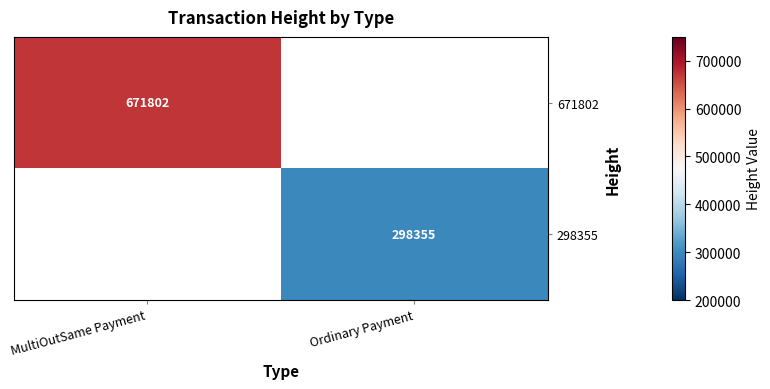

The 298355 series shows 298355 at Ordinary Payment. True or false?

True